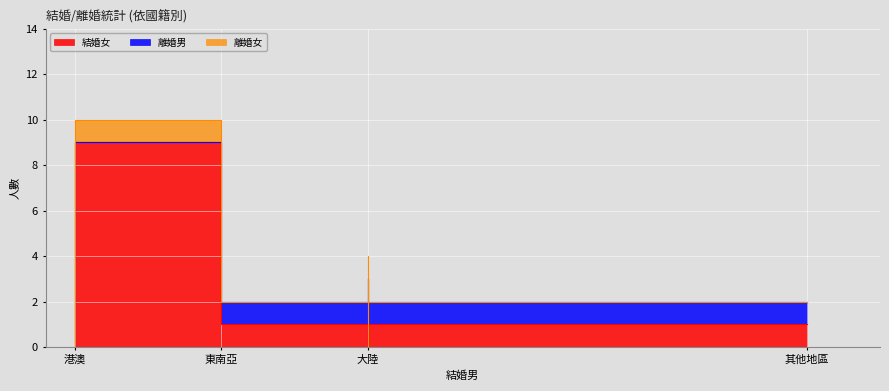

What is the difference between the 離婚男 values at 大陸 and 其他地區?

1